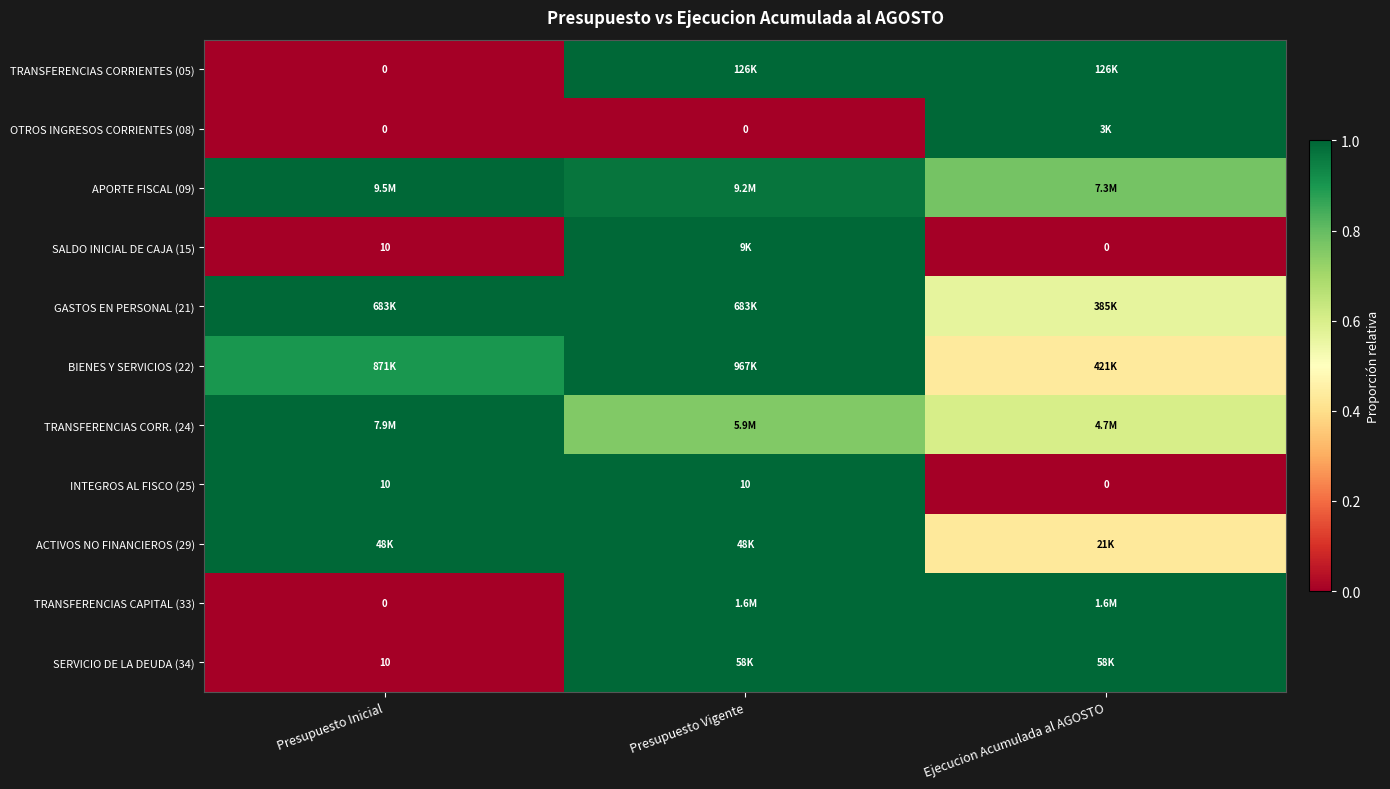

How many values in INTEGROS AL FISCO (25) are above zero?

2